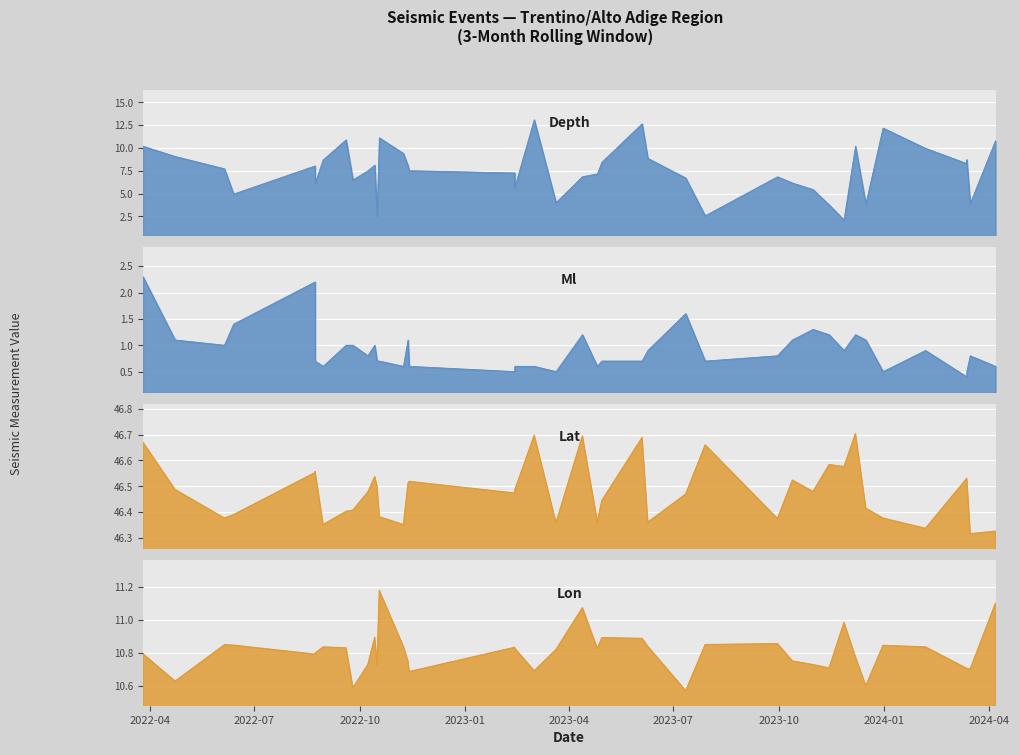

True or false: Ml and Lat intersect in this chart.

False